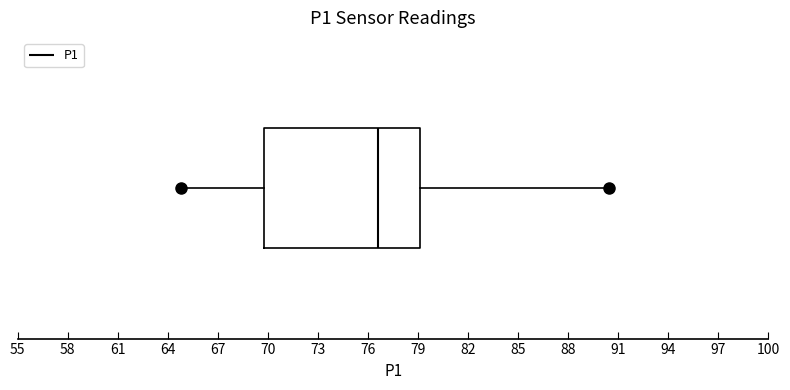

Transcribe this box plot: give where the median line is, the range the box spans, and where the two whiskers end, as read against the x-axis. The values are not printed on the chart, so give them approximately, as read against the axis.

median 76.5, box 70.0 to 79.0, whiskers 65.0 to 90.5